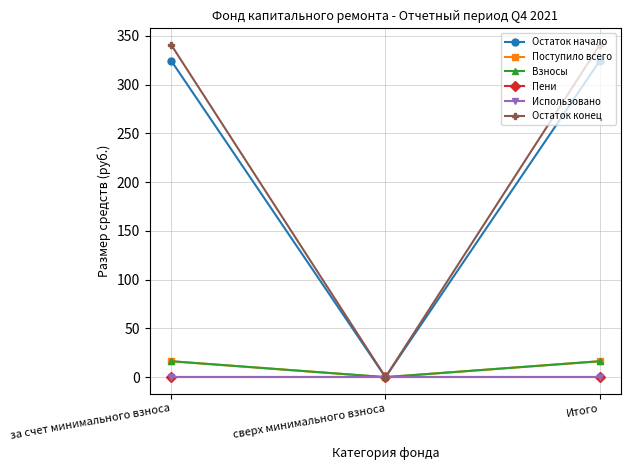

At which category does the chart reach its peak across all series?

за счет минимального взноса